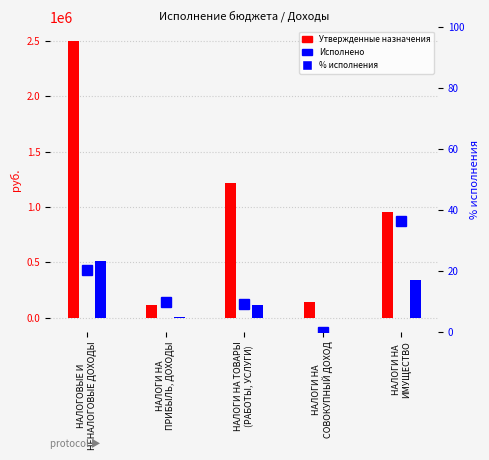

What is the total value across all series at НАЛОГИ НА
ИМУЩЕСТВО?

1297273.6